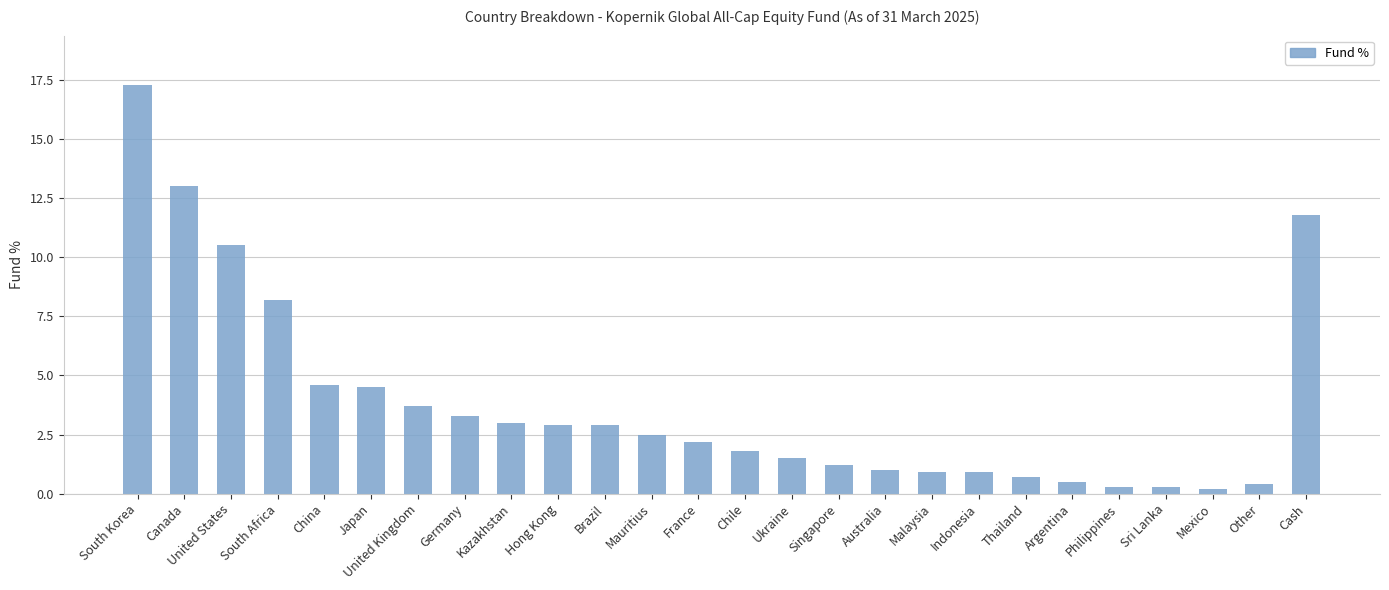

Between Other and Kazakhstan, which is larger?

Kazakhstan